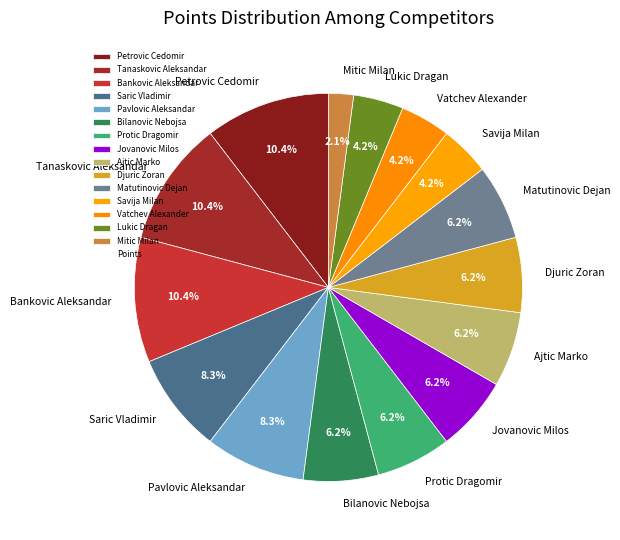

Does Savija Milan account for over 50% of the chart?

No